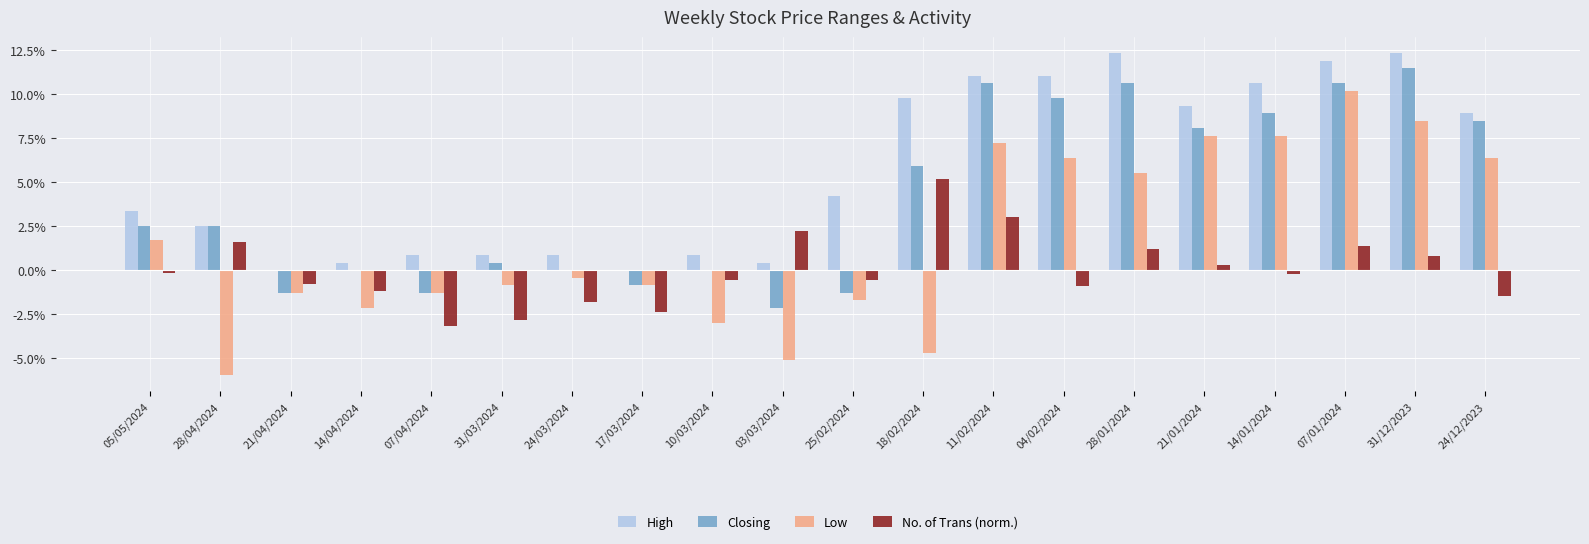

How many distinct data groups are displayed?

4